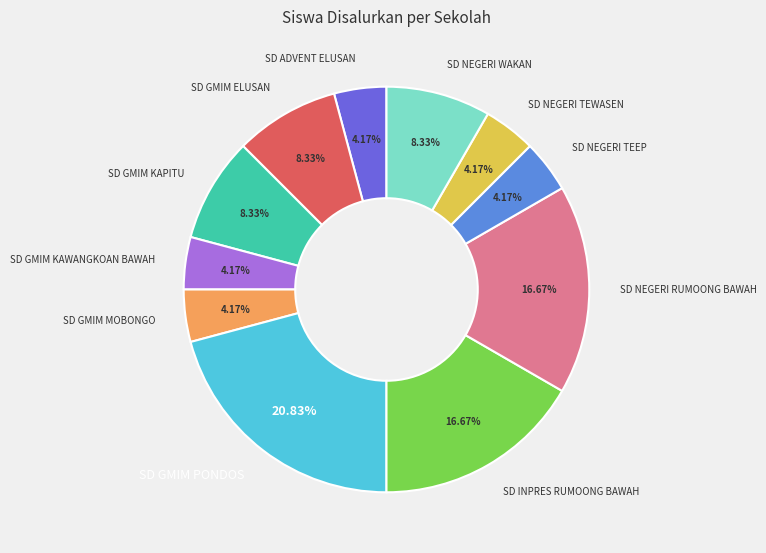

What percentage is NOT represented by SD ADVENT ELUSAN?

95.8%